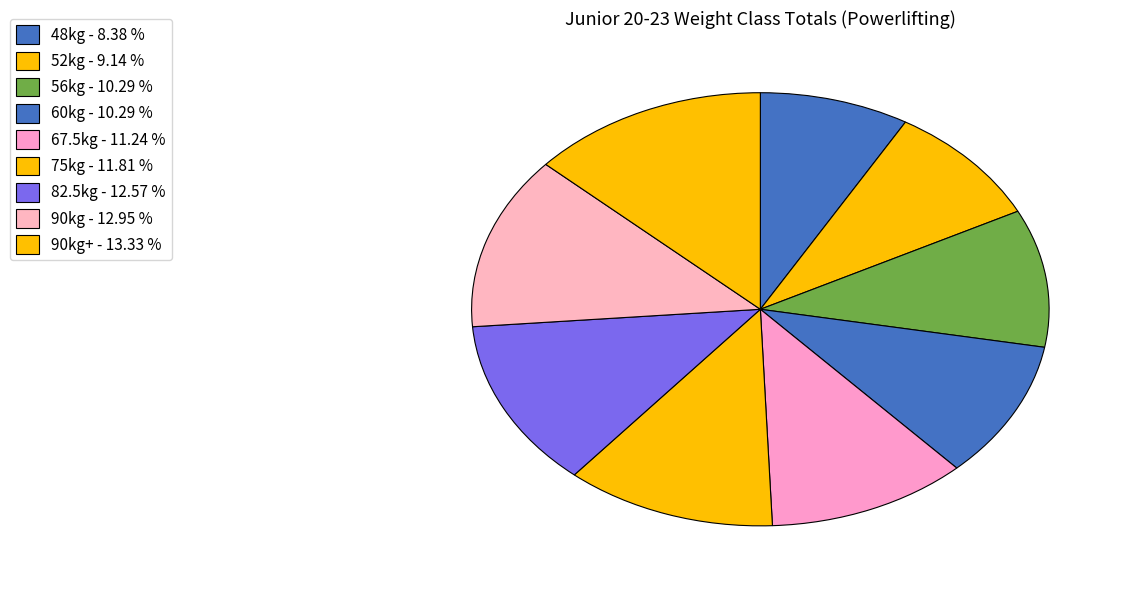

Count the number of slices in the pie.

9